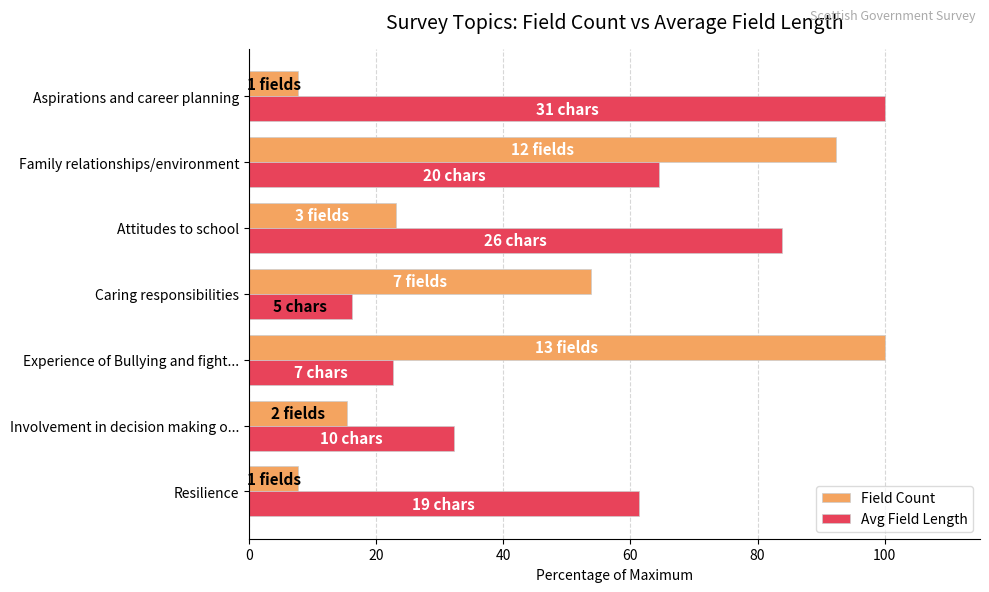

The value of Avg Field Length at Experience of Bullying and fight... is 22.6. True or false?

True